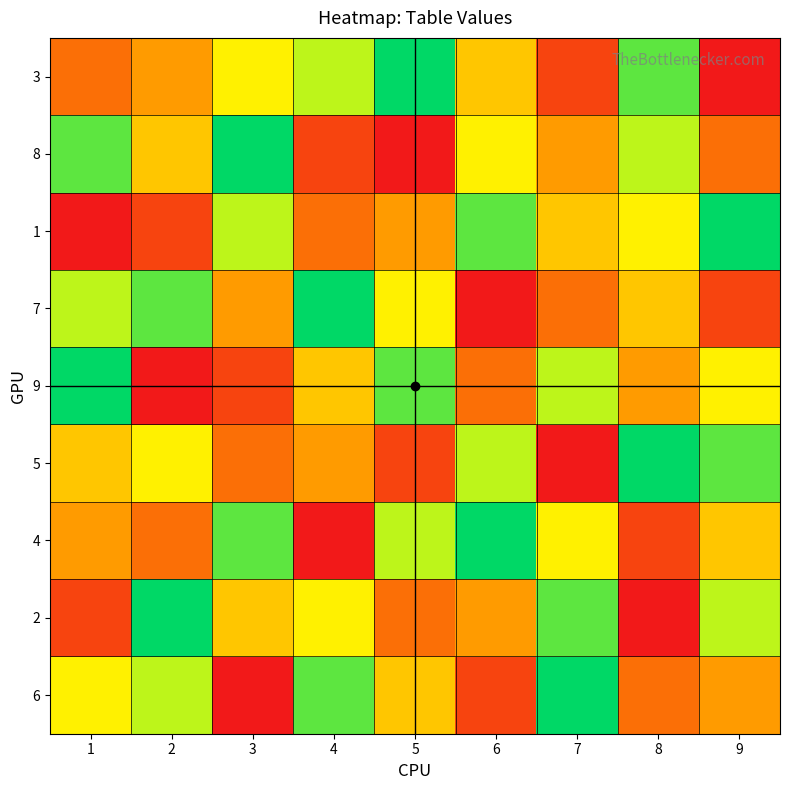

Reading right to left, extract all data points from this chart.

3: 9=1	8=8	7=2	6=5	5=9	4=7	3=6	2=4	1=3
8: 9=3	8=7	7=4	6=6	5=1	4=2	3=9	2=5	1=8
1: 9=9	8=6	7=5	6=8	5=4	4=3	3=7	2=2	1=1
7: 9=2	8=5	7=3	6=1	5=6	4=9	3=4	2=8	1=7
9: 9=6	8=4	7=7	6=3	5=8	4=5	3=2	2=1	1=9
5: 9=8	8=9	7=1	6=7	5=2	4=4	3=3	2=6	1=5
4: 9=5	8=2	7=6	6=9	5=7	4=1	3=8	2=3	1=4
2: 9=7	8=1	7=8	6=4	5=3	4=6	3=5	2=9	1=2
6: 9=4	8=3	7=9	6=2	5=5	4=8	3=1	2=7	1=6